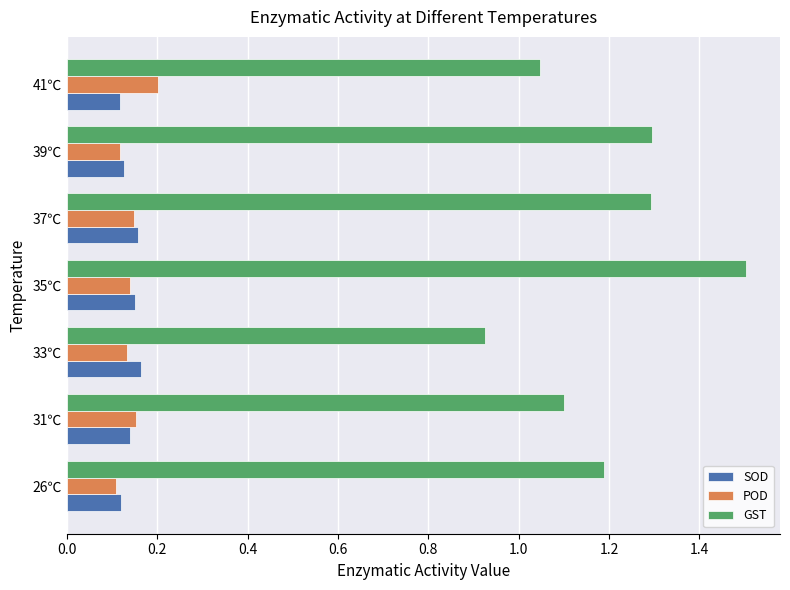

How many data points does each series have?

7